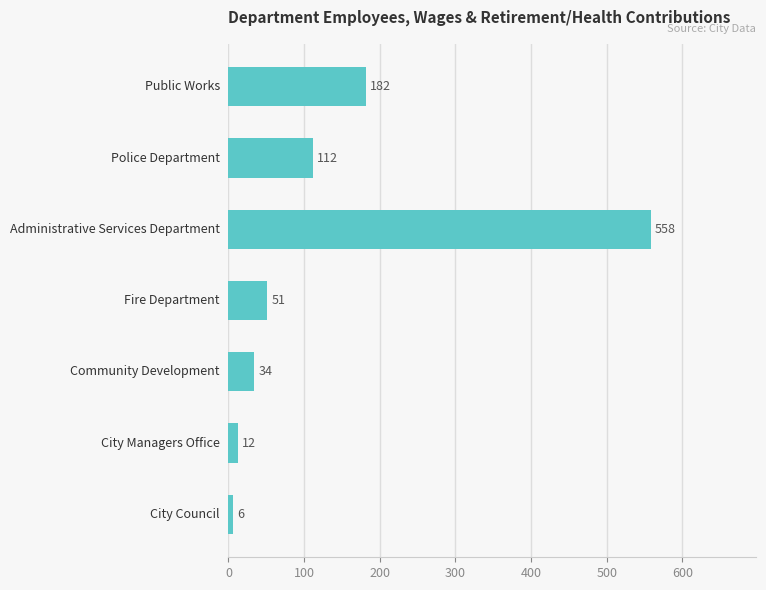

What is the value of the 2nd bar from the top?

112